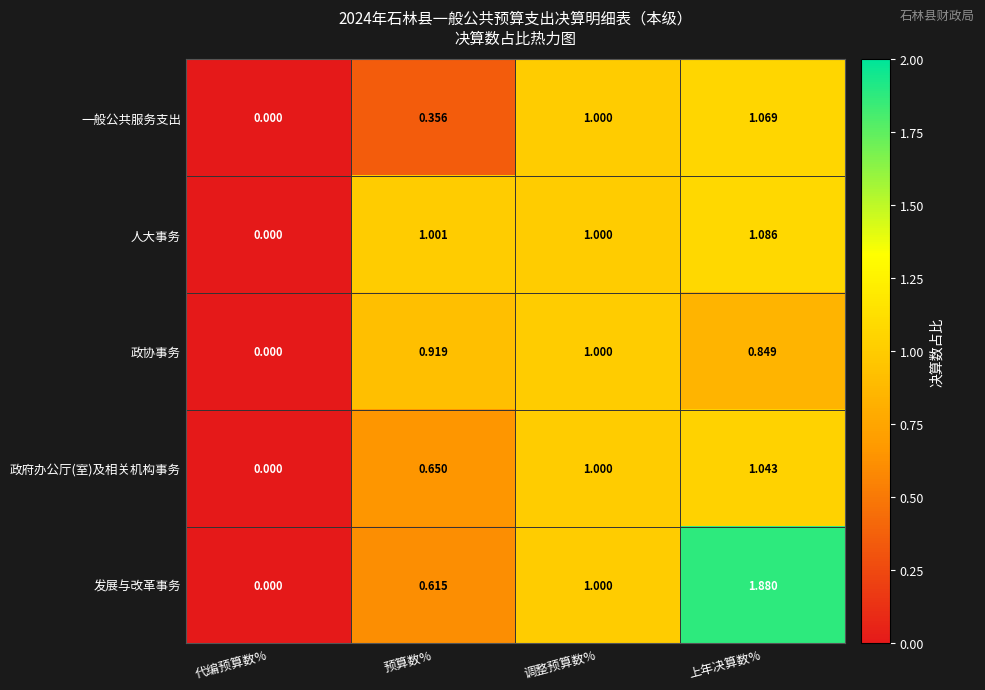

Which label corresponds to the smallest value in the chart?

代编预算数%